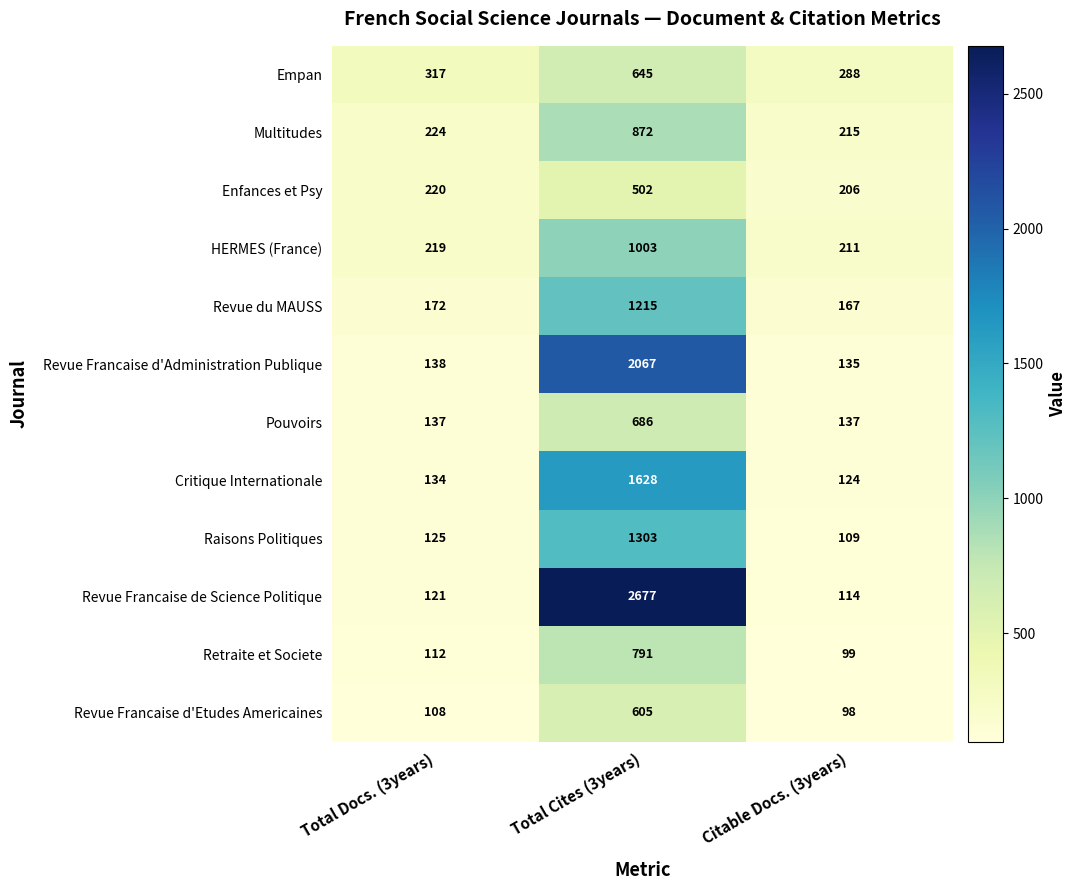

List the series in order of their peak value, lowest first.

Enfances et Psy, Revue Francaise d'Etudes Americaines, Empan, Pouvoirs, Retraite et Societe, Multitudes, HERMES (France), Revue du MAUSS, Raisons Politiques, Critique Internationale, Revue Francaise d'Administration Publique, Revue Francaise de Science Politique